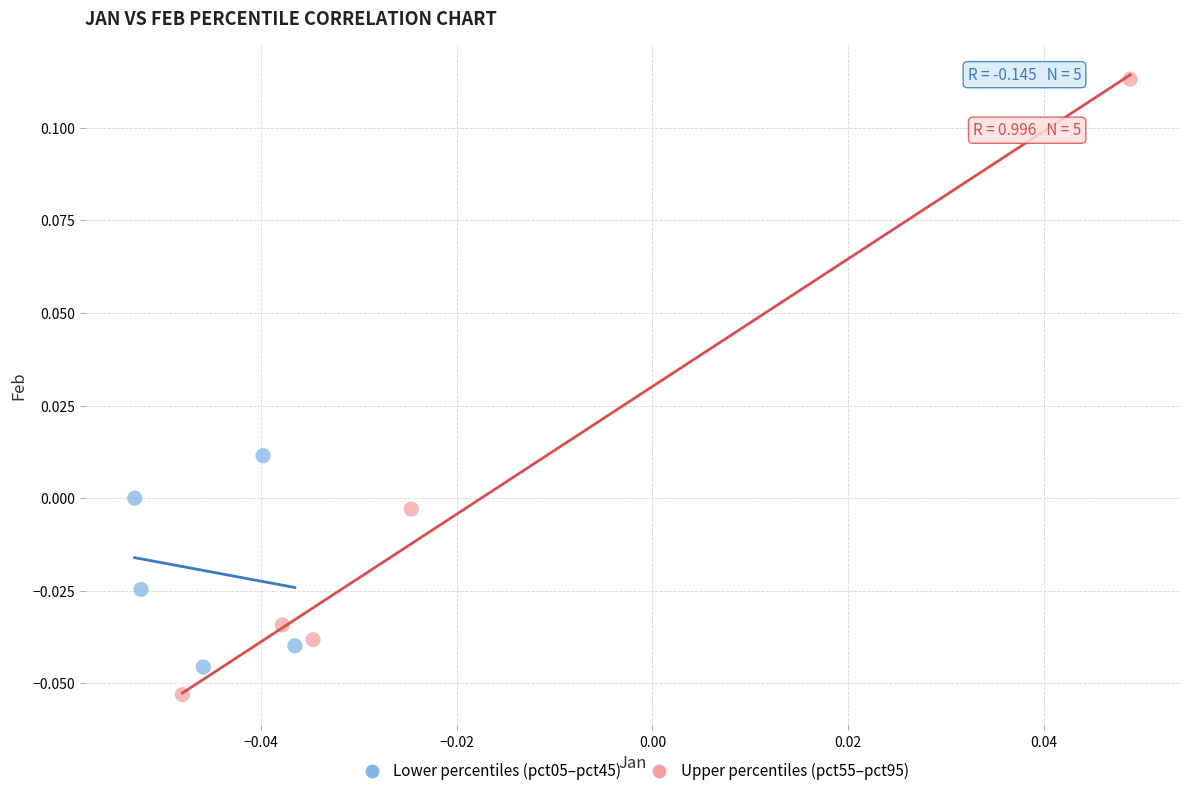

Which series has the largest Y range (max minus min)?

Upper percentiles (pct55–pct95)